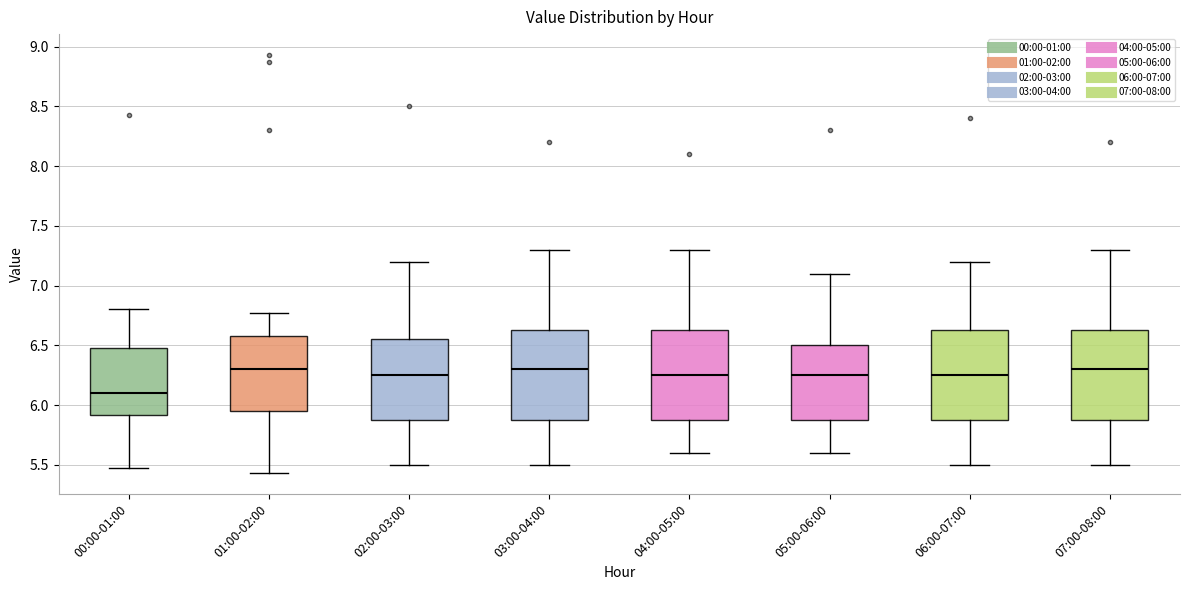

Reading left to right, transcribe this box plot: for each box, give where its median line is, the range the box spans, and where its two whiskers end, as read against the y-axis. The values are not printed on the chart, so give them approximately, as read against the axis.

00:00-01:00: median 6.10, box 5.90 to 6.50, whiskers 5.45 to 6.80
01:00-02:00: median 6.30, box 5.95 to 6.60, whiskers 5.45 to 6.75
02:00-03:00: median 6.25, box 5.90 to 6.55, whiskers 5.50 to 7.20
03:00-04:00: median 6.30, box 5.90 to 6.65, whiskers 5.50 to 7.30
04:00-05:00: median 6.25, box 5.90 to 6.65, whiskers 5.60 to 7.30
05:00-06:00: median 6.25, box 5.90 to 6.50, whiskers 5.60 to 7.10
06:00-07:00: median 6.25, box 5.90 to 6.65, whiskers 5.50 to 7.20
07:00-08:00: median 6.30, box 5.90 to 6.65, whiskers 5.50 to 7.30